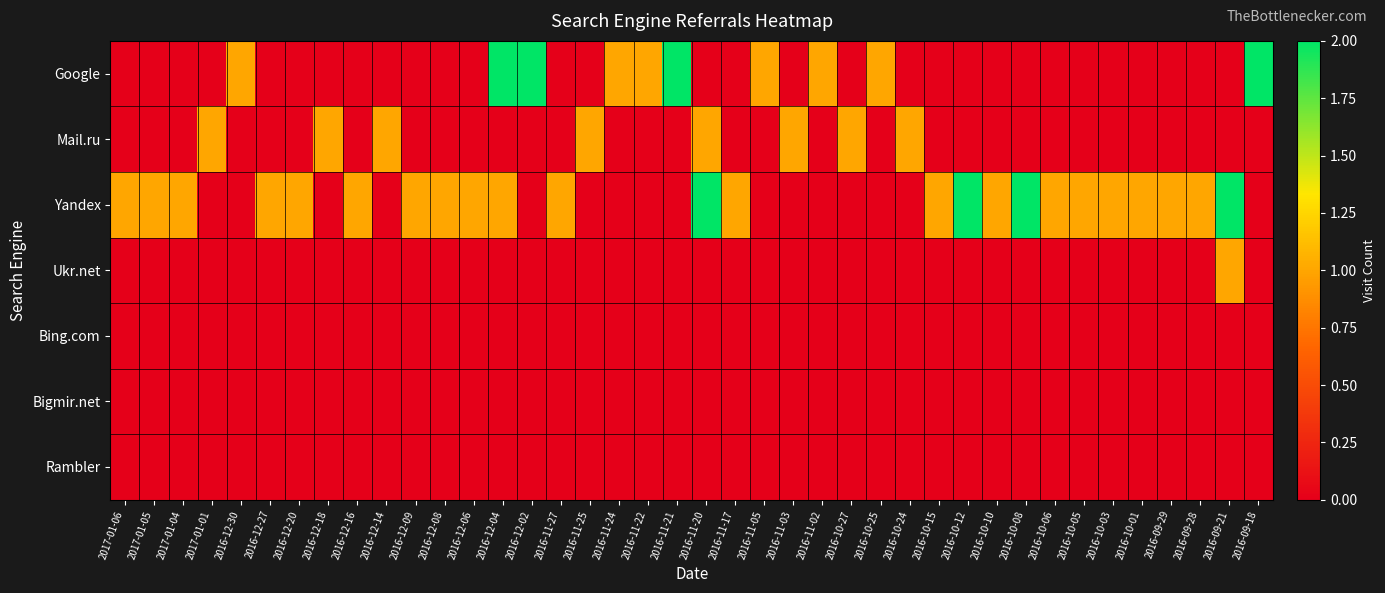

Which has a higher value, 2016-09-21 or 2016-10-12?

2016-09-21